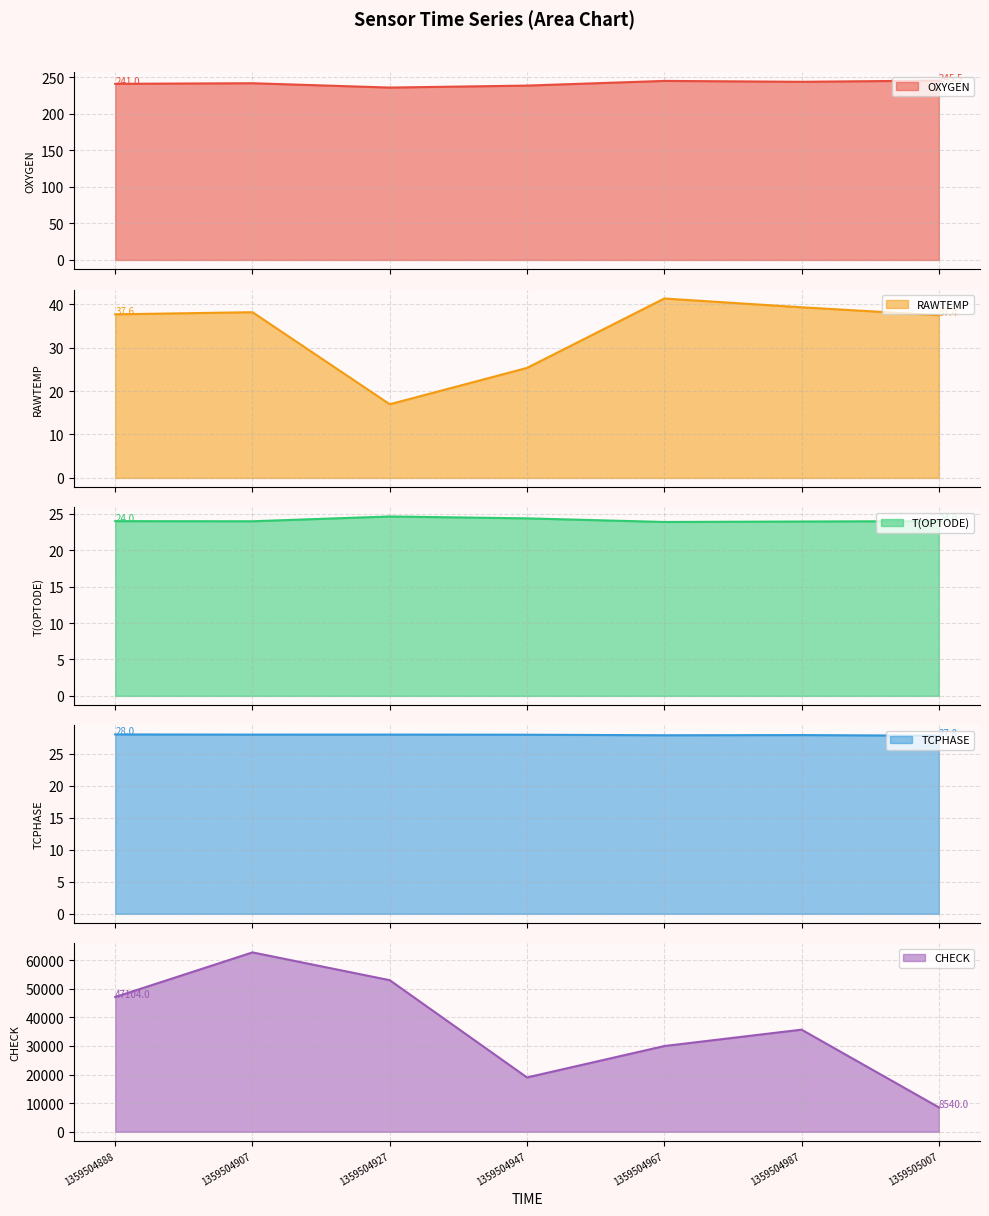

How many categories are shown in the chart?

7